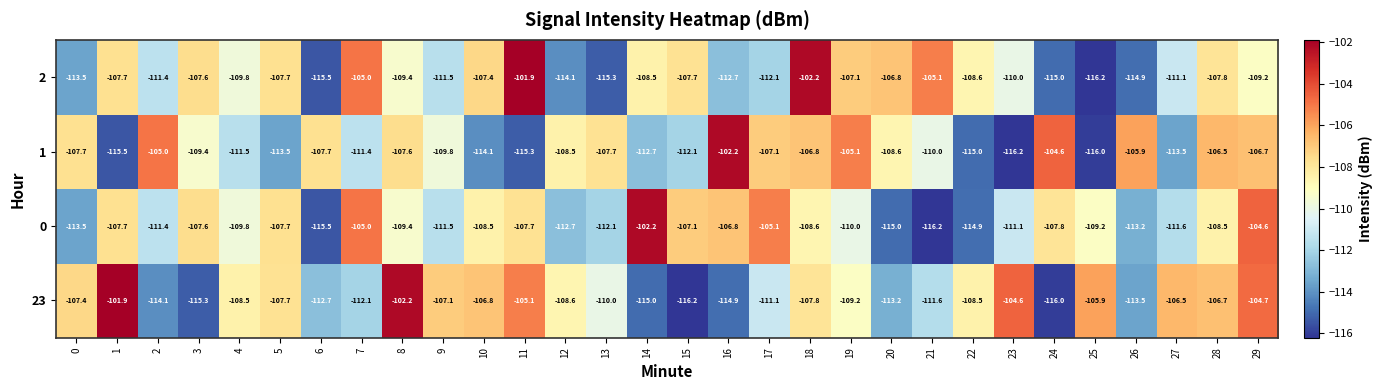

The value of 23 at 3 is -180.6. True or false?

False